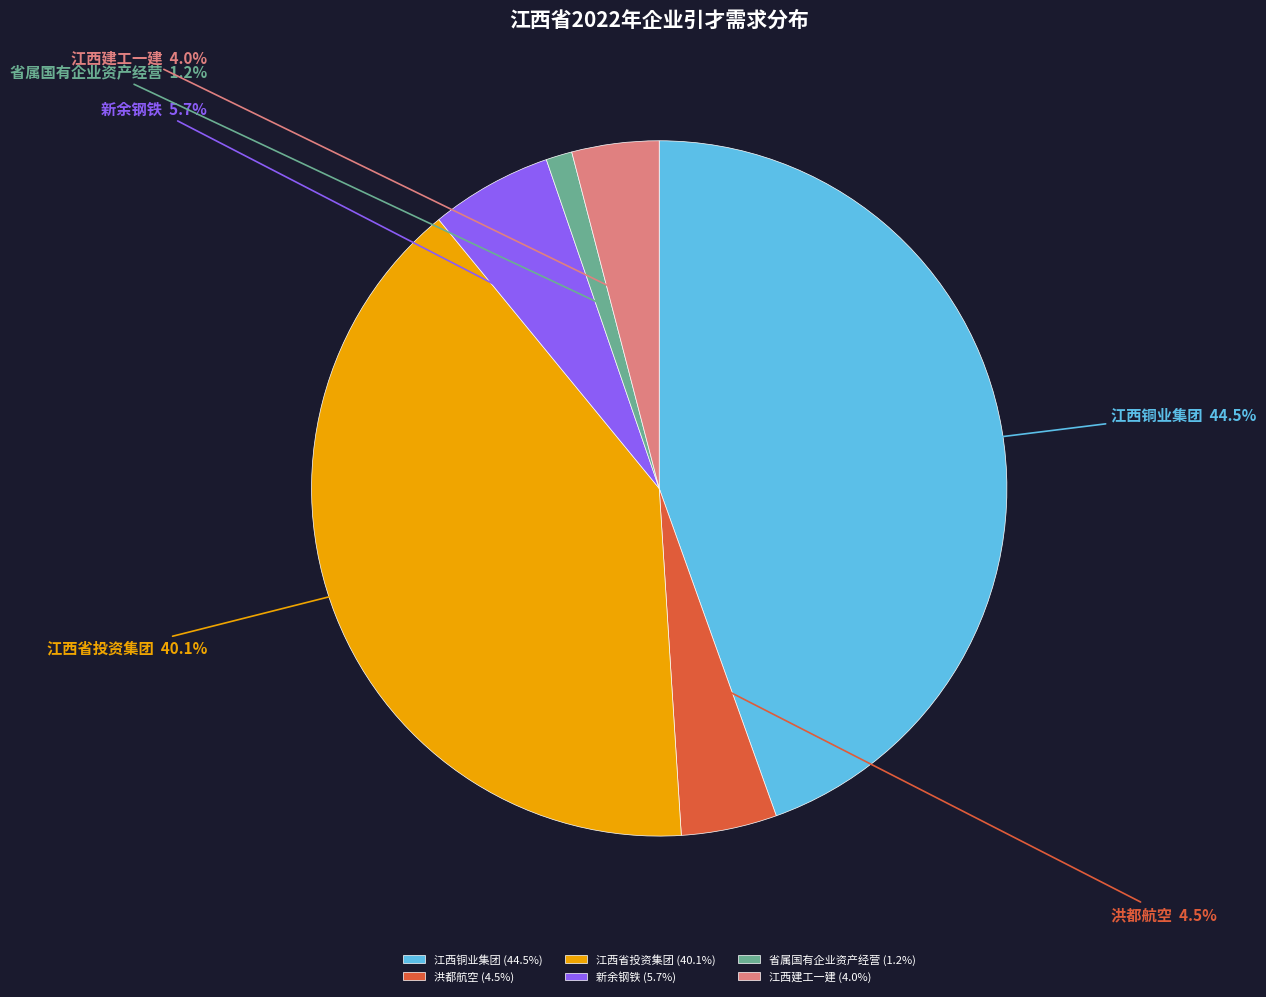

Is 江西建工一建 the majority of the pie?

No